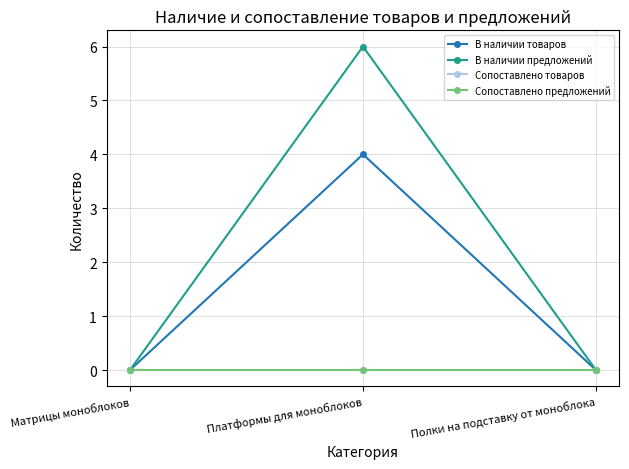

What is the average value of the В наличии товаров series?

1